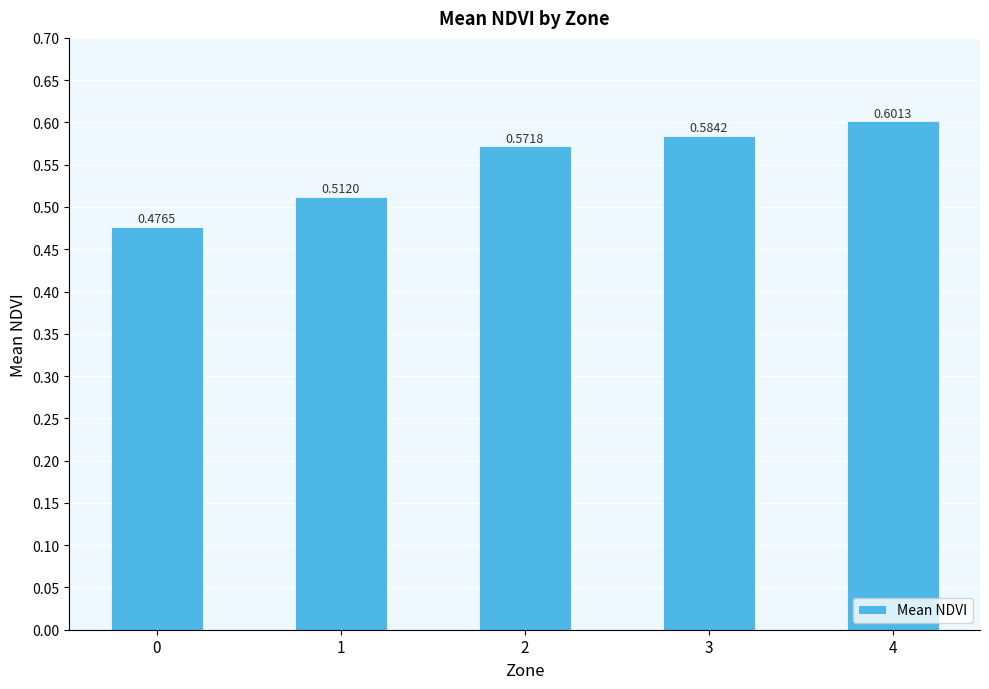

Between 1 and 3, which is larger?

3